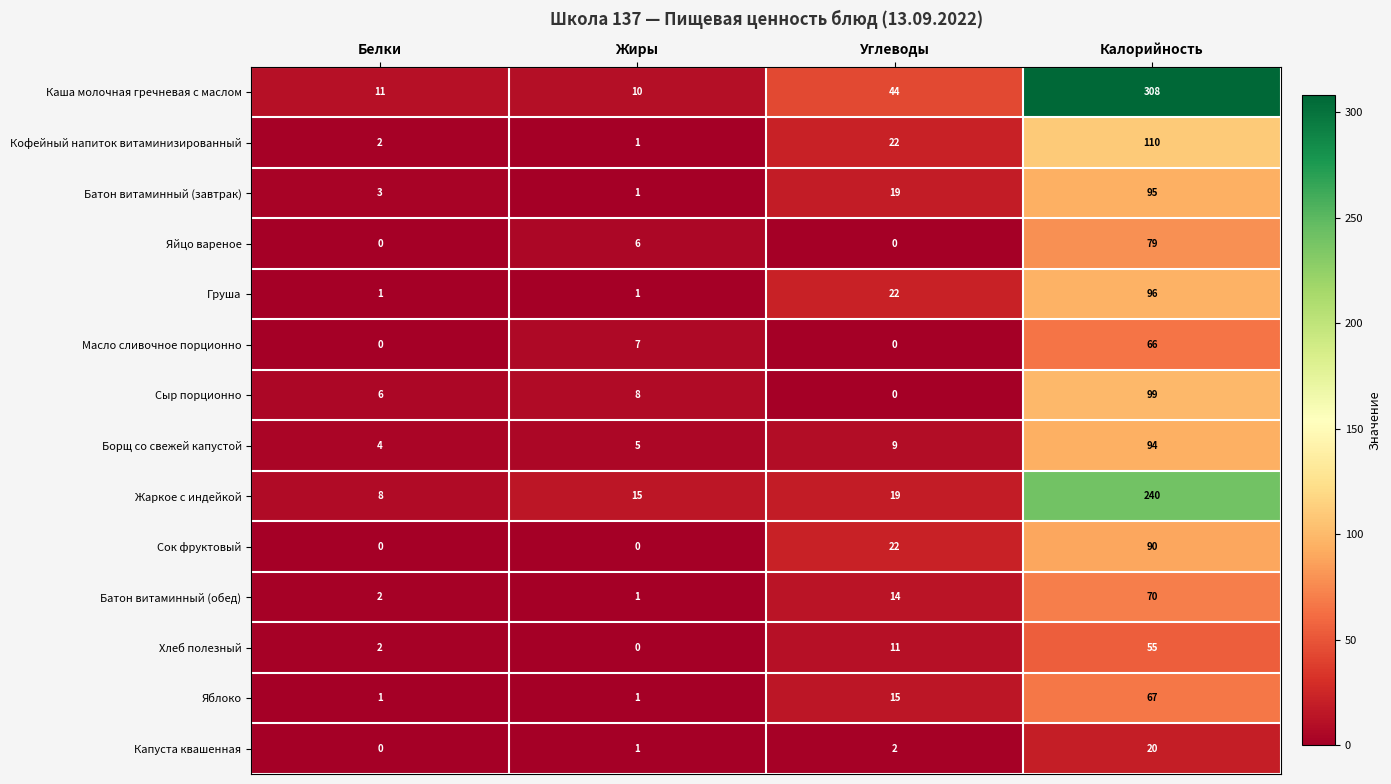

What is the difference between the maximum and second lowest values in the Сок фруктовый series?

90